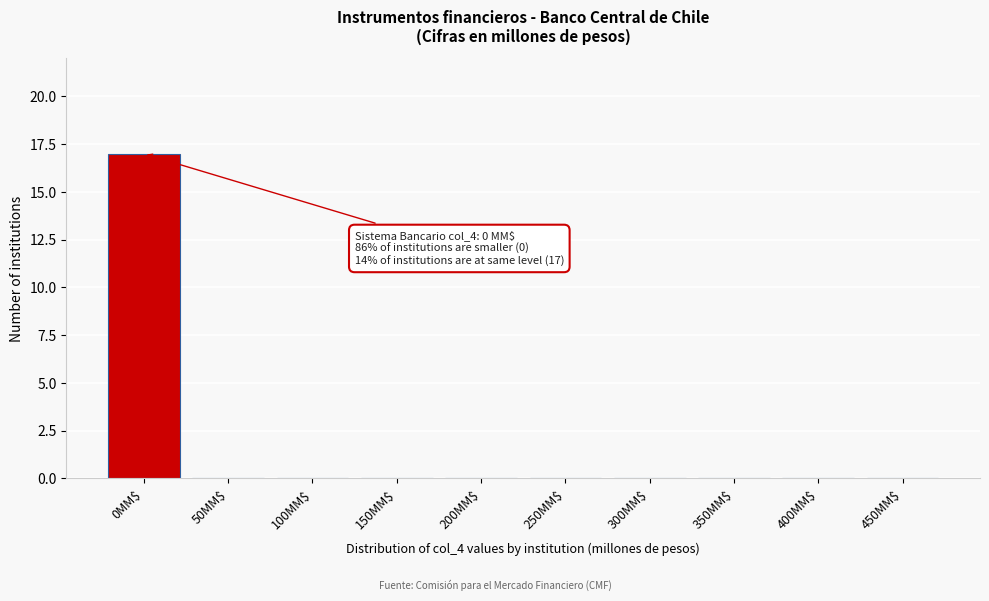

The chart shows a value of 0 at 400MM$. True or false?

True